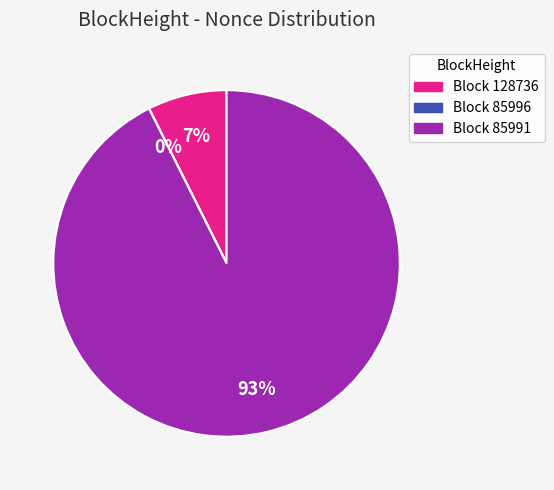

Does any single category account for the majority?

Yes